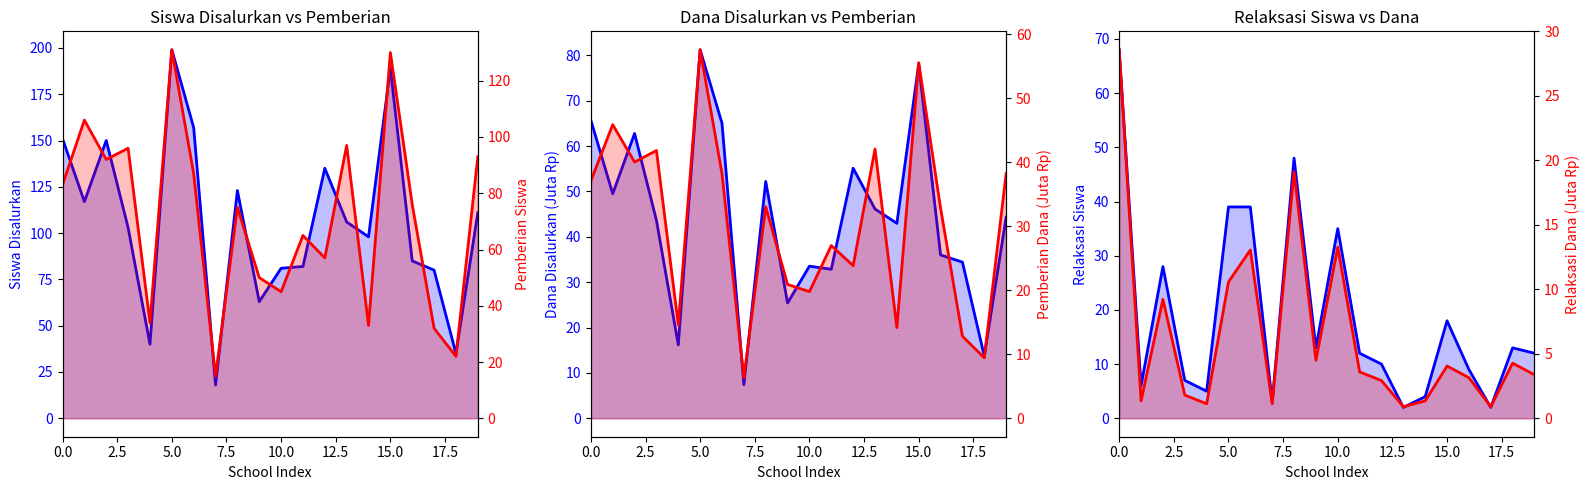

What is the sum of all Relaksasi Dana (Juta) values?

128.2